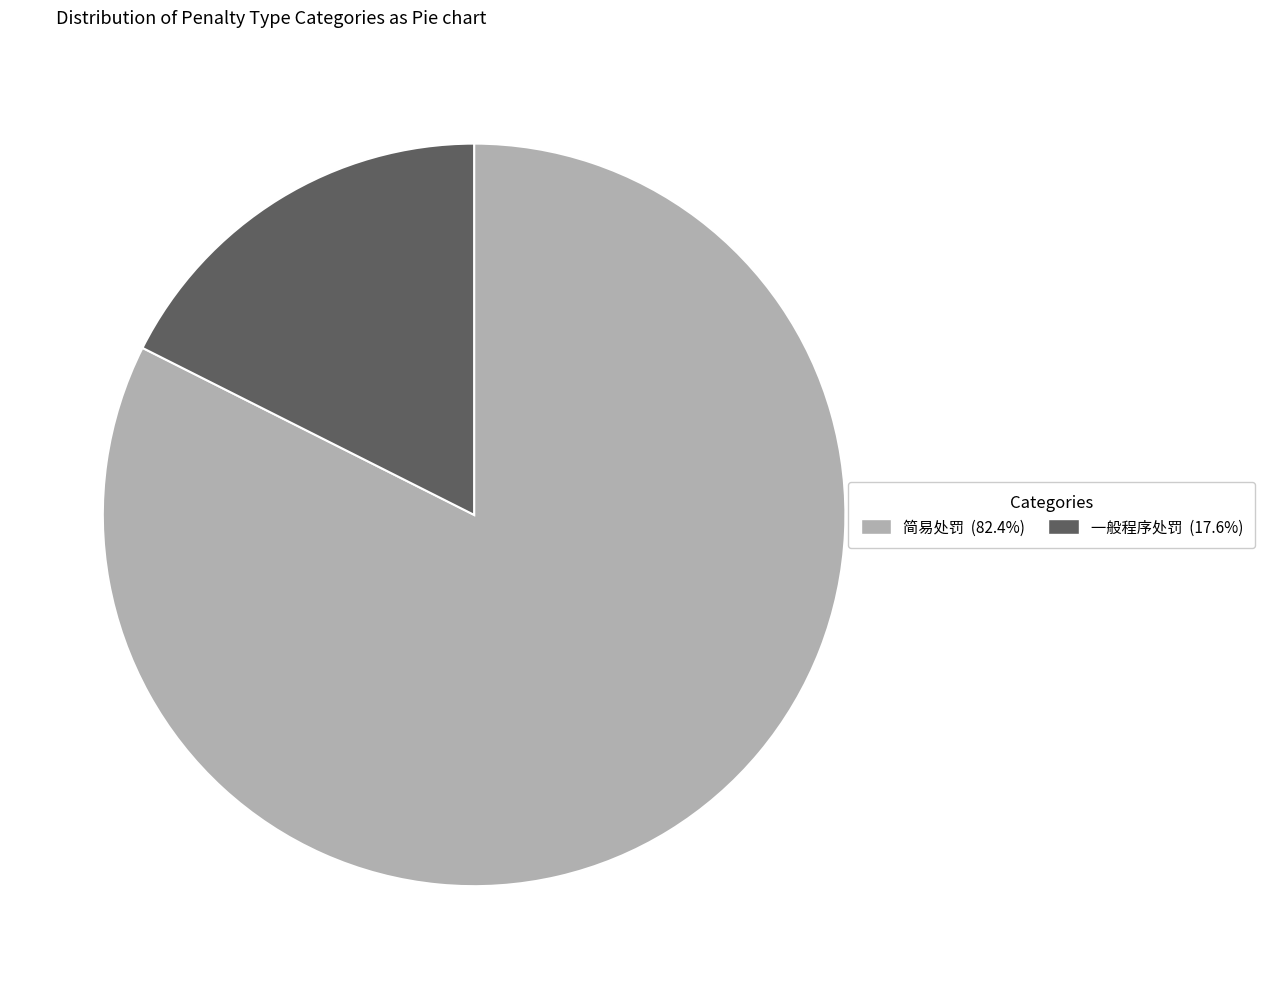

Which slice is the largest?

简易处罚